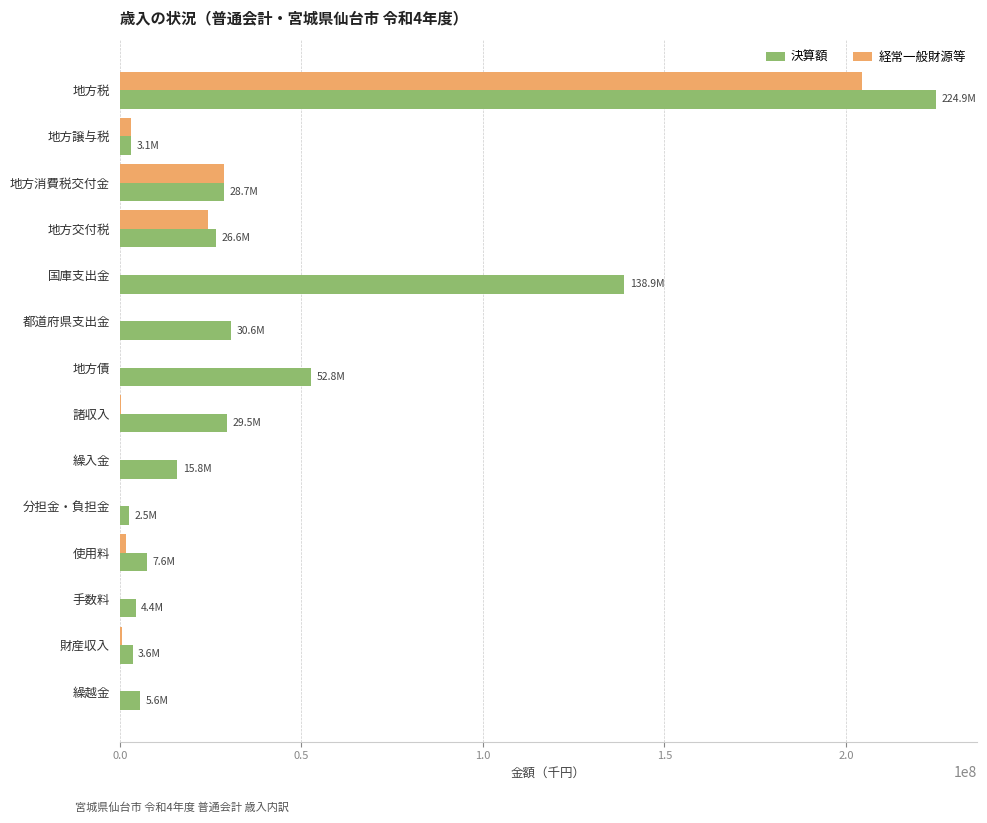

The value of 決算額 at 繰入金 is 15810701. True or false?

True